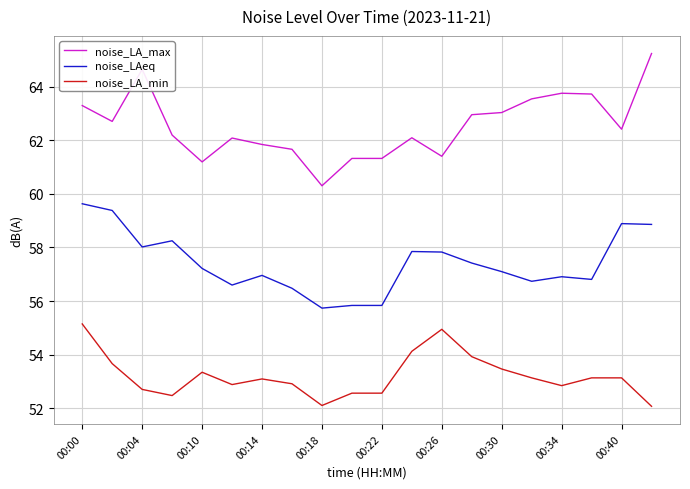

What are all the series names shown in the legend?

noise_LA_max, noise_LAeq, noise_LA_min